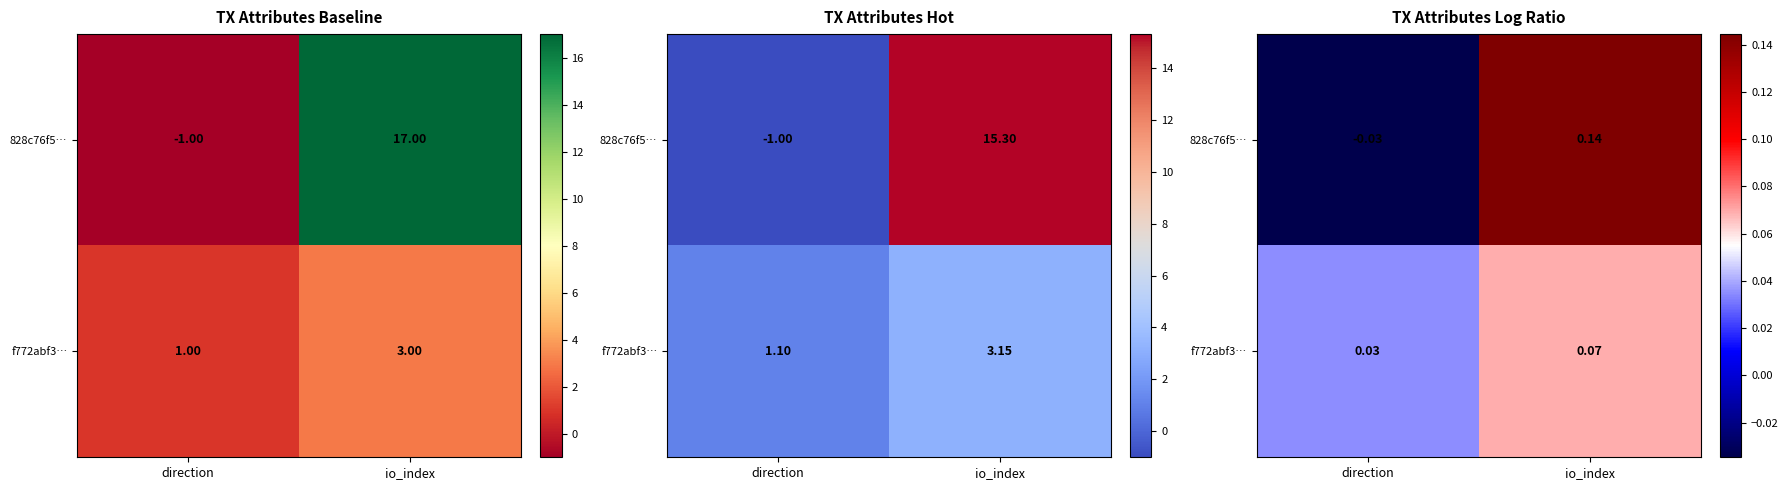

True or false: 828c76f5… has a value of -0.0 at direction.

True